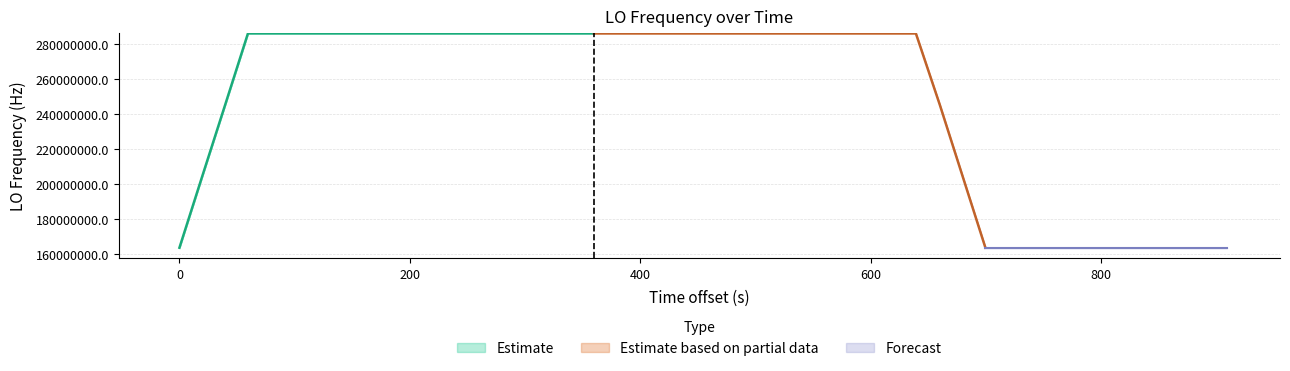

How many data points are less than 2?

11